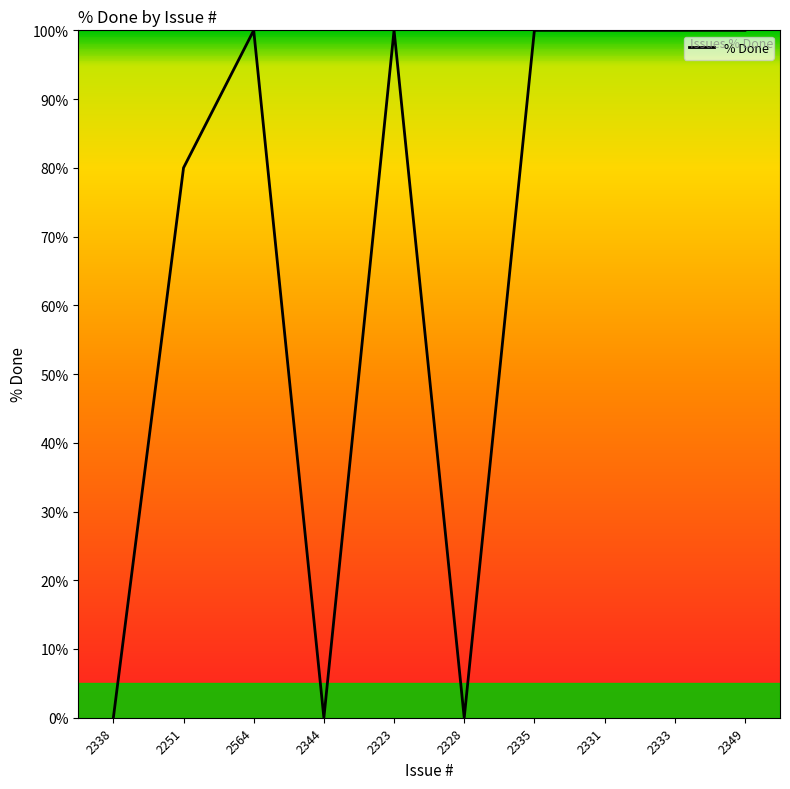

Where is the first local minimum?

2344